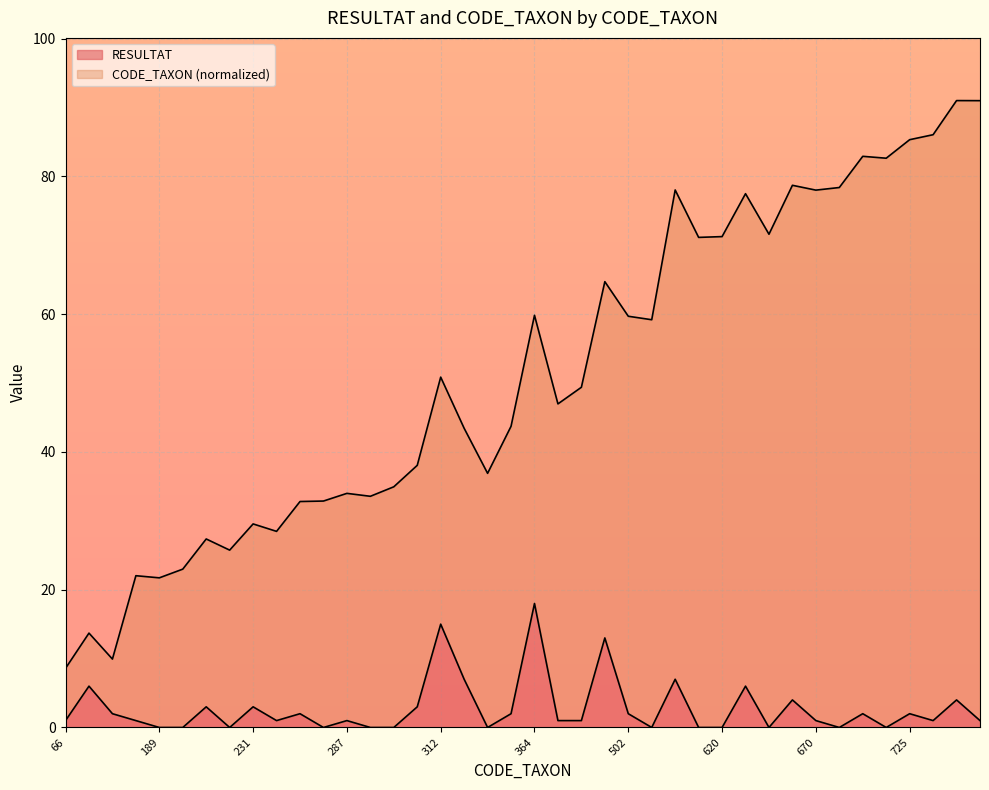

What is the value of the CODE_TAXON point at the 13th from the left?

34.0